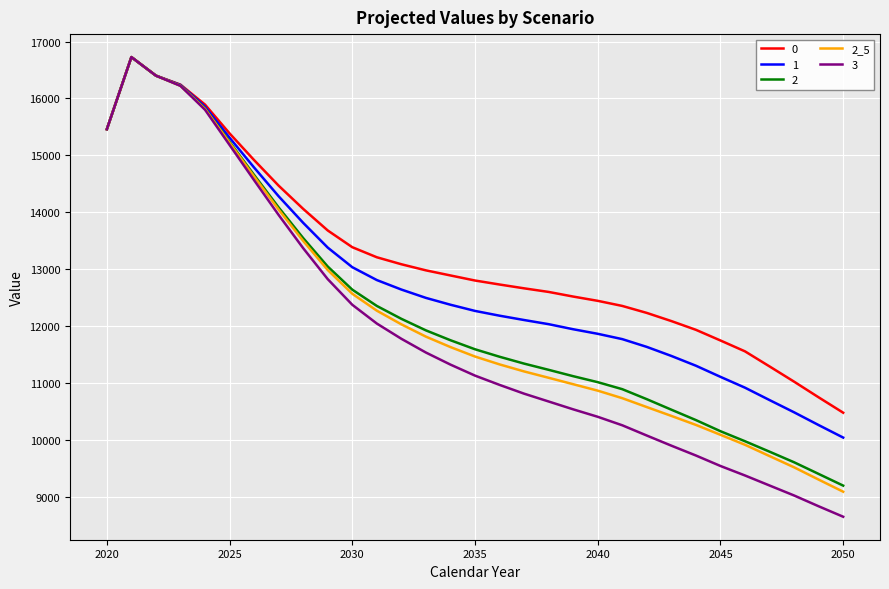

What is the lowest value of the 2_5 series?

9087.1